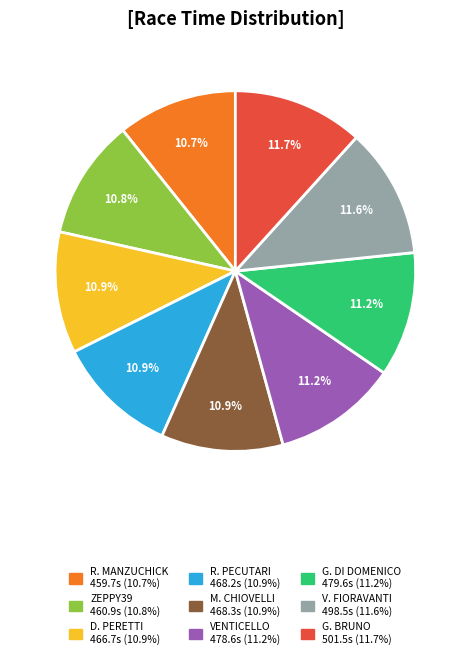

Is there any slice that represents more than half of the pie?

No